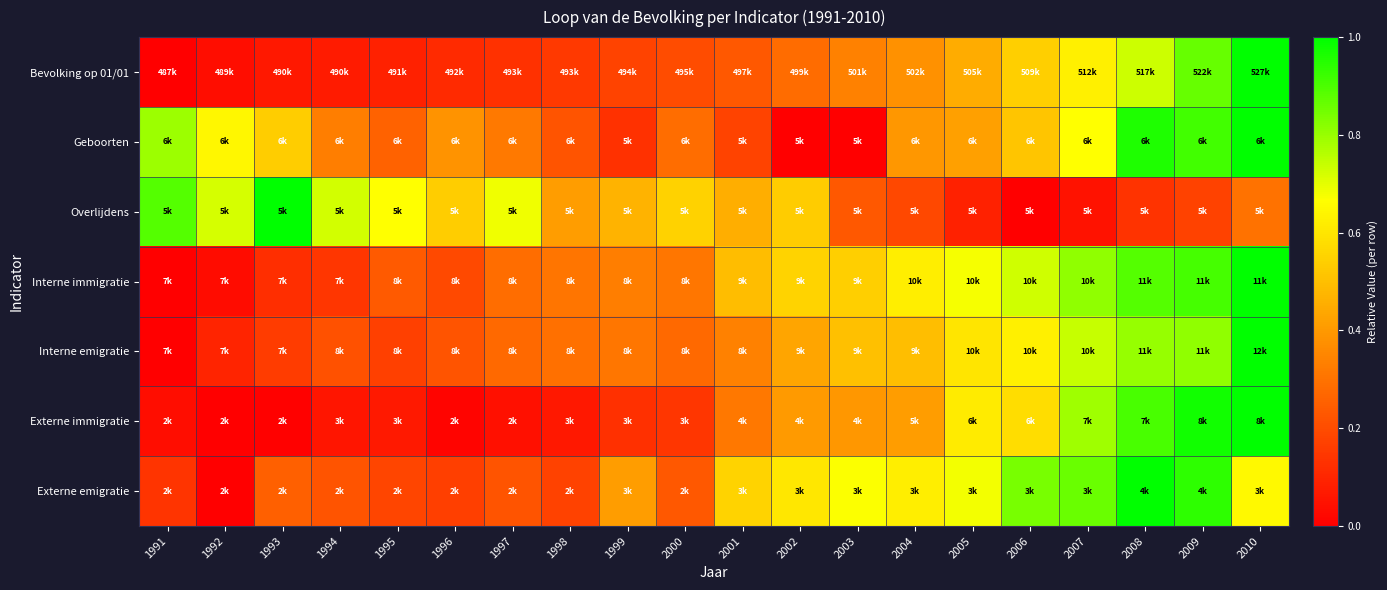

Reading right to left, what are all the values shown in this chart?

Bevolking op 01/01: 2010=1.0	2009=0.9	2008=0.7	2007=0.6	2006=0.5	2005=0.4	2004=0.4	2003=0.3	2002=0.3	2001=0.2	2000=0.2	1999=0.2	1998=0.2	1997=0.1	1996=0.1	1995=0.1	1994=0.1	1993=0.1	1992=0.0	1991=0.0
Geboorten: 2010=1.0	2009=0.9	2008=1.0	2007=0.7	2006=0.5	2005=0.4	2004=0.4	2003=0.0	2002=0.0	2001=0.2	2000=0.3	1999=0.1	1998=0.2	1997=0.3	1996=0.4	1995=0.3	1994=0.3	1993=0.5	1992=0.6	1991=0.8
Overlijdens: 2010=0.3	2009=0.2	2008=0.1	2007=0.0	2006=0.0	2005=0.1	2004=0.2	2003=0.2	2002=0.5	2001=0.5	2000=0.5	1999=0.5	1998=0.4	1997=0.7	1996=0.5	1995=0.7	1994=0.7	1993=1.0	1992=0.7	1991=0.9
Interne immigratie: 2010=1.0	2009=0.9	2008=0.9	2007=0.8	2006=0.7	2005=0.7	2004=0.6	2003=0.5	2002=0.6	2001=0.5	2000=0.3	1999=0.3	1998=0.3	1997=0.3	1996=0.2	1995=0.2	1994=0.1	1993=0.1	1992=0.0	1991=0.0
Interne emigratie: 2010=1.0	2009=0.8	2008=0.8	2007=0.7	2006=0.6	2005=0.6	2004=0.5	2003=0.5	2002=0.4	2001=0.3	2000=0.3	1999=0.3	1998=0.3	1997=0.3	1996=0.2	1995=0.2	1994=0.2	1993=0.2	1992=0.1	1991=0.0
Externe immigratie: 2010=1.0	2009=1.0	2008=0.9	2007=0.8	2006=0.6	2005=0.6	2004=0.4	2003=0.4	2002=0.4	2001=0.3	2000=0.1	1999=0.1	1998=0.1	1997=0.0	1996=0.0	1995=0.1	1994=0.1	1993=0.0	1992=0.0	1991=0.0
Externe emigratie: 2010=0.7	2009=0.9	2008=1.0	2007=0.9	2006=0.8	2005=0.7	2004=0.6	2003=0.7	2002=0.6	2001=0.6	2000=0.2	1999=0.4	1998=0.2	1997=0.2	1996=0.2	1995=0.2	1994=0.2	1993=0.3	1992=0.0	1991=0.1